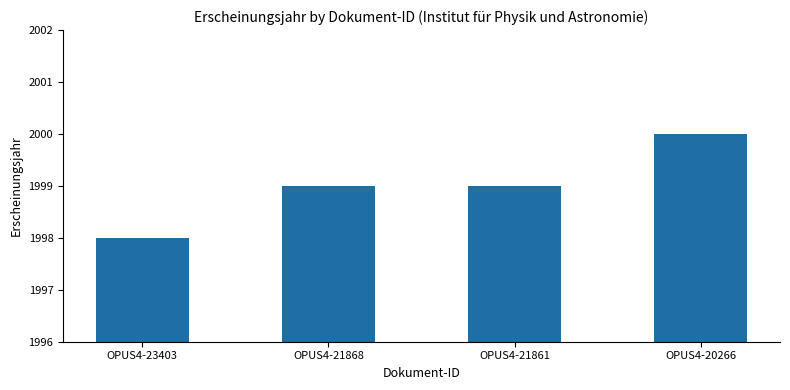

What is the value of the 1st bar from the left?

1998